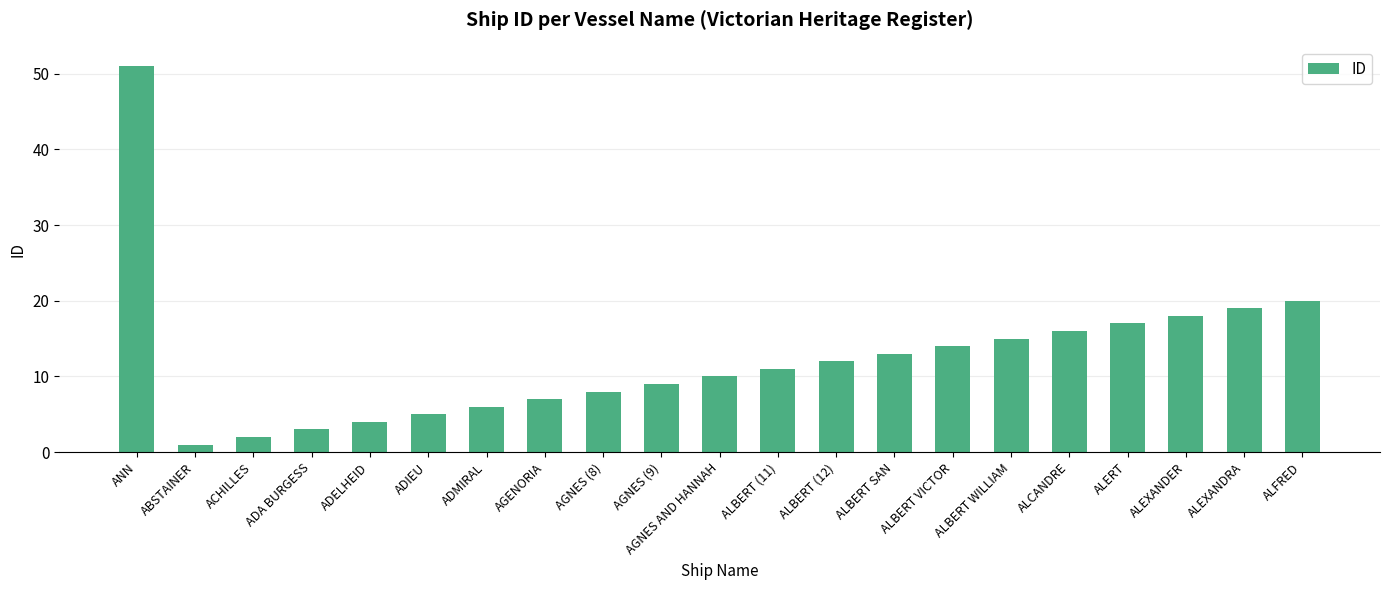

How many data points are less than 11?

10